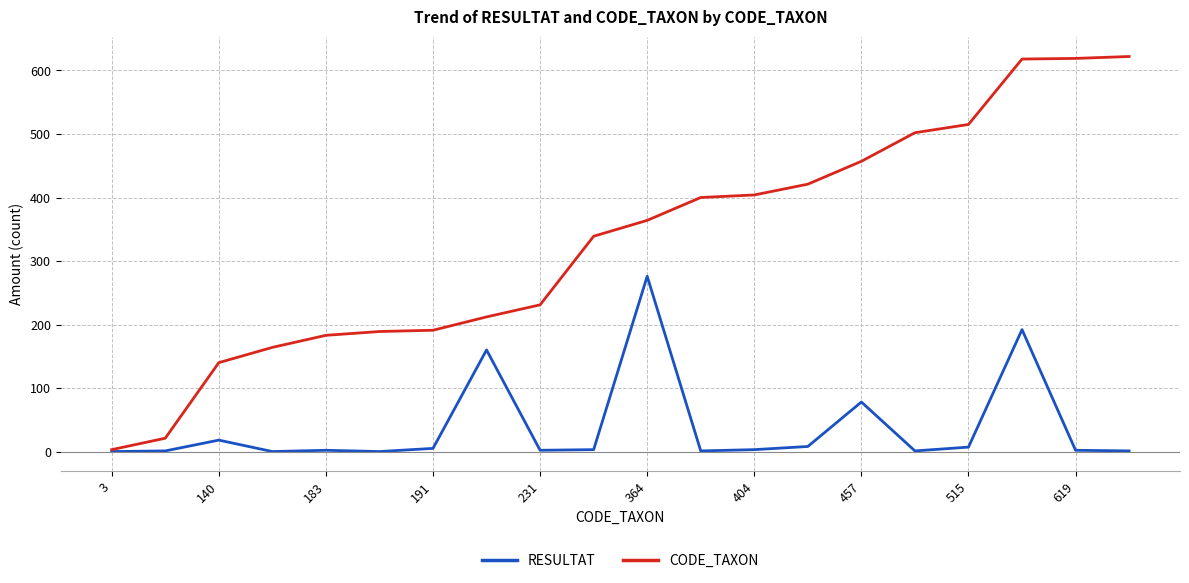

Rank the series by their maximum value, from lowest to highest.

RESULTAT, CODE_TAXON